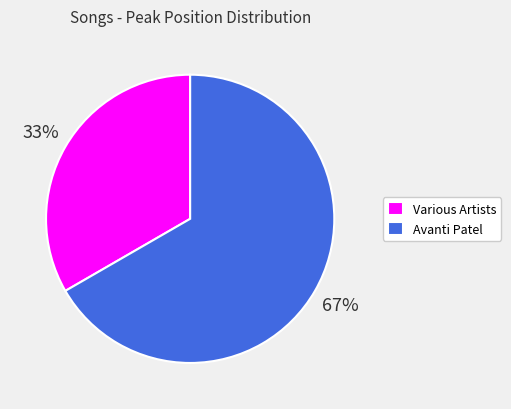

Which slice is the smallest?

Various Artists